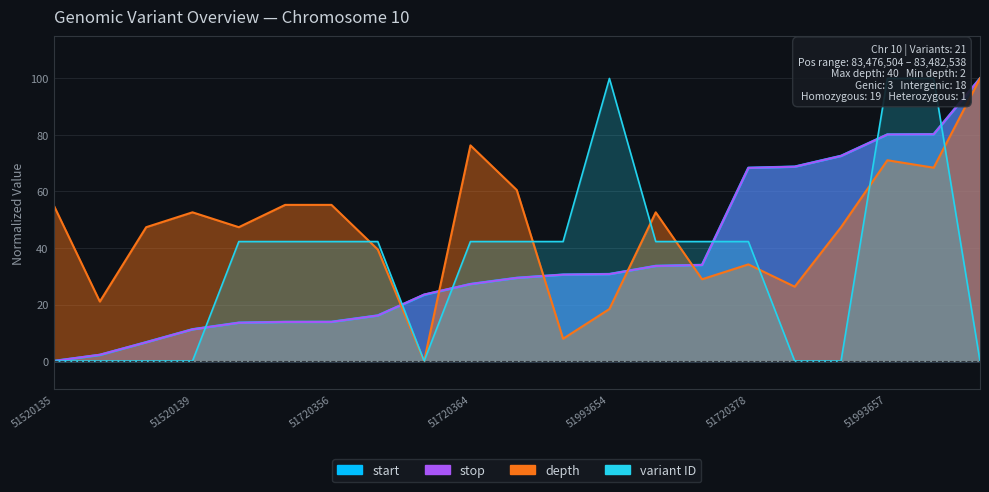

How many values in the depth series are below 47?

8